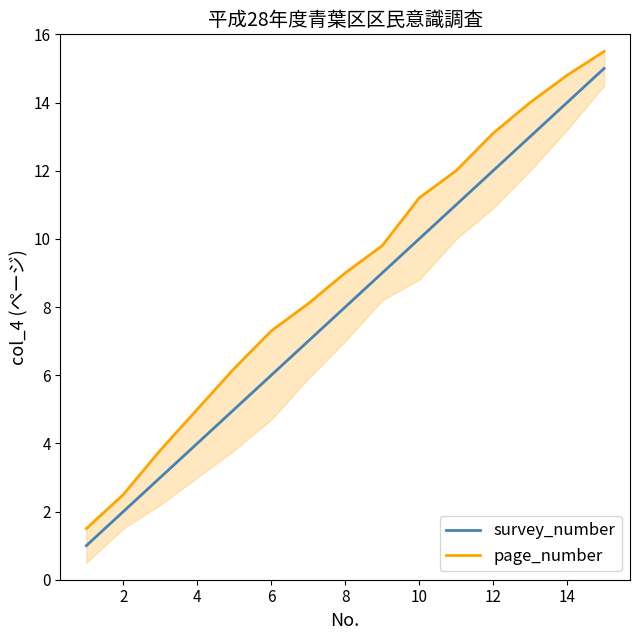

The survey_number series shows 3 at 4. True or false?

False